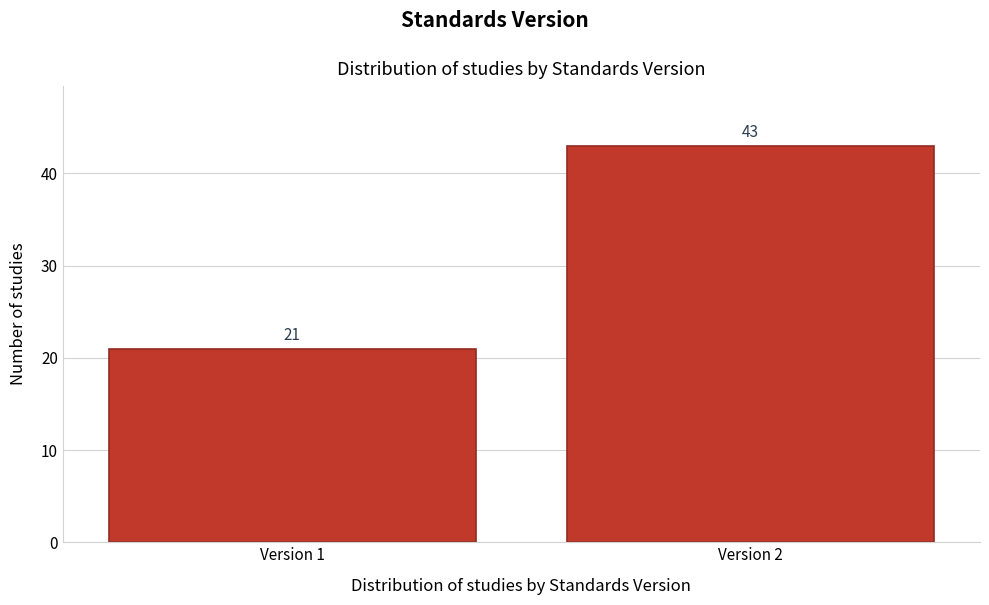

Reading right to left, transcribe all the data shown in this chart.

43	21